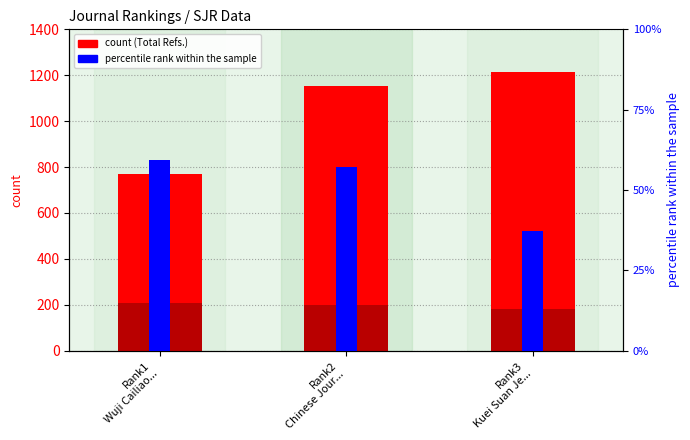

Which category has the highest value across all series?

Rank3
Kuei Suan Je...